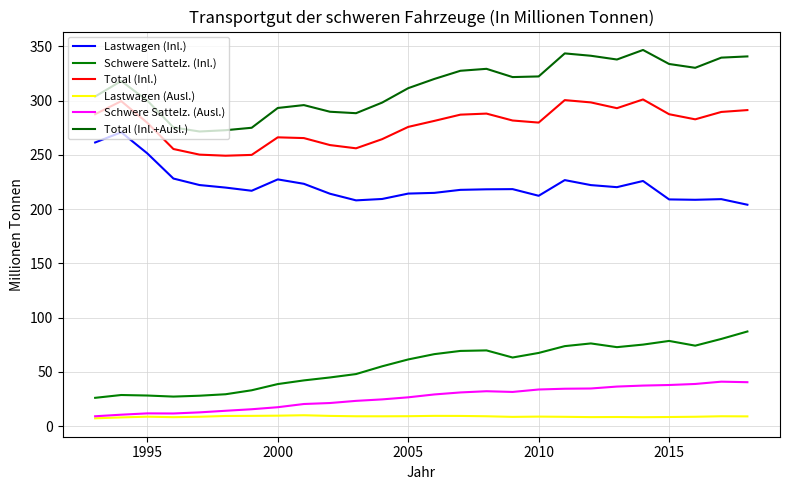

Is this an area chart (filled region under the line)?

No